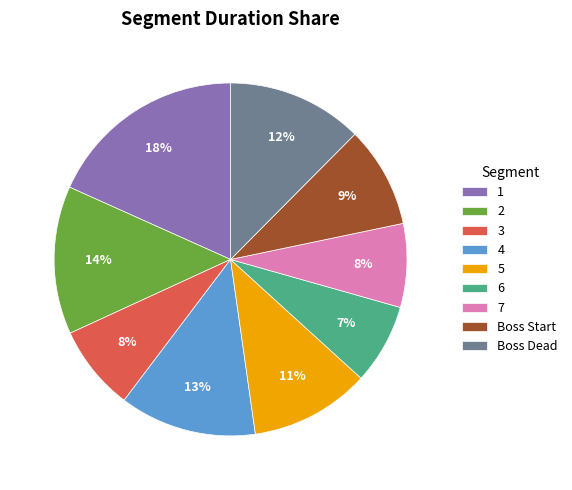

To the nearest percent, what portion does 4 represent?

13%